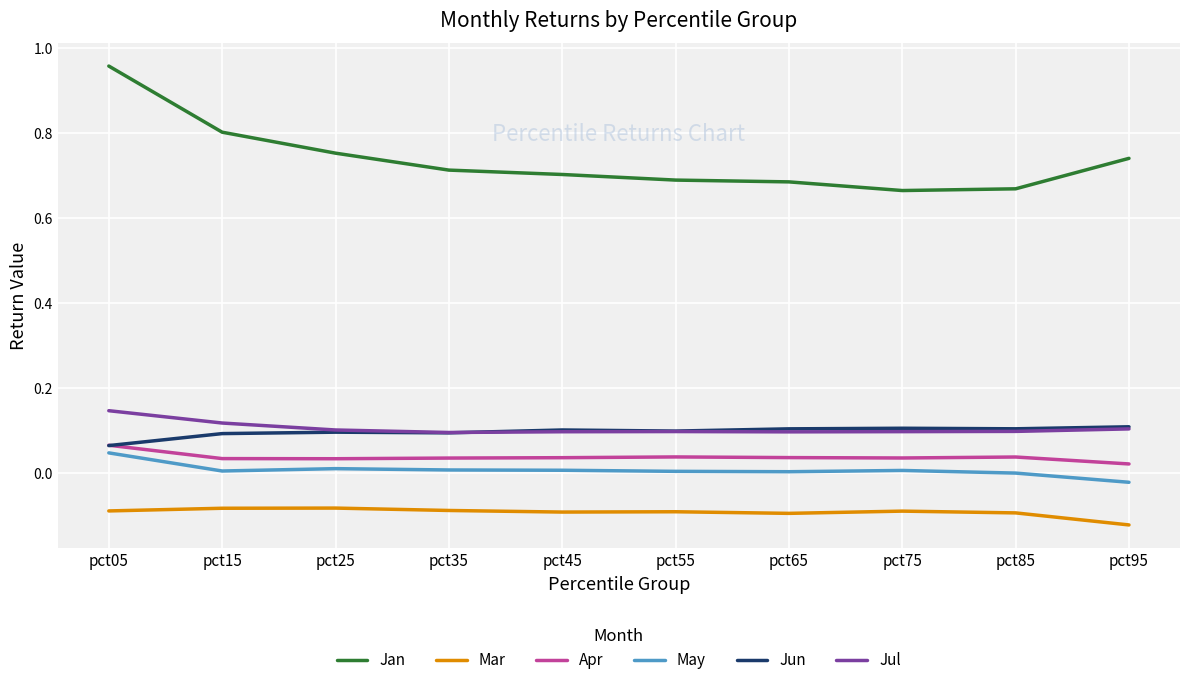

True or false: Mar has a value of -0.0 at pct75.

False